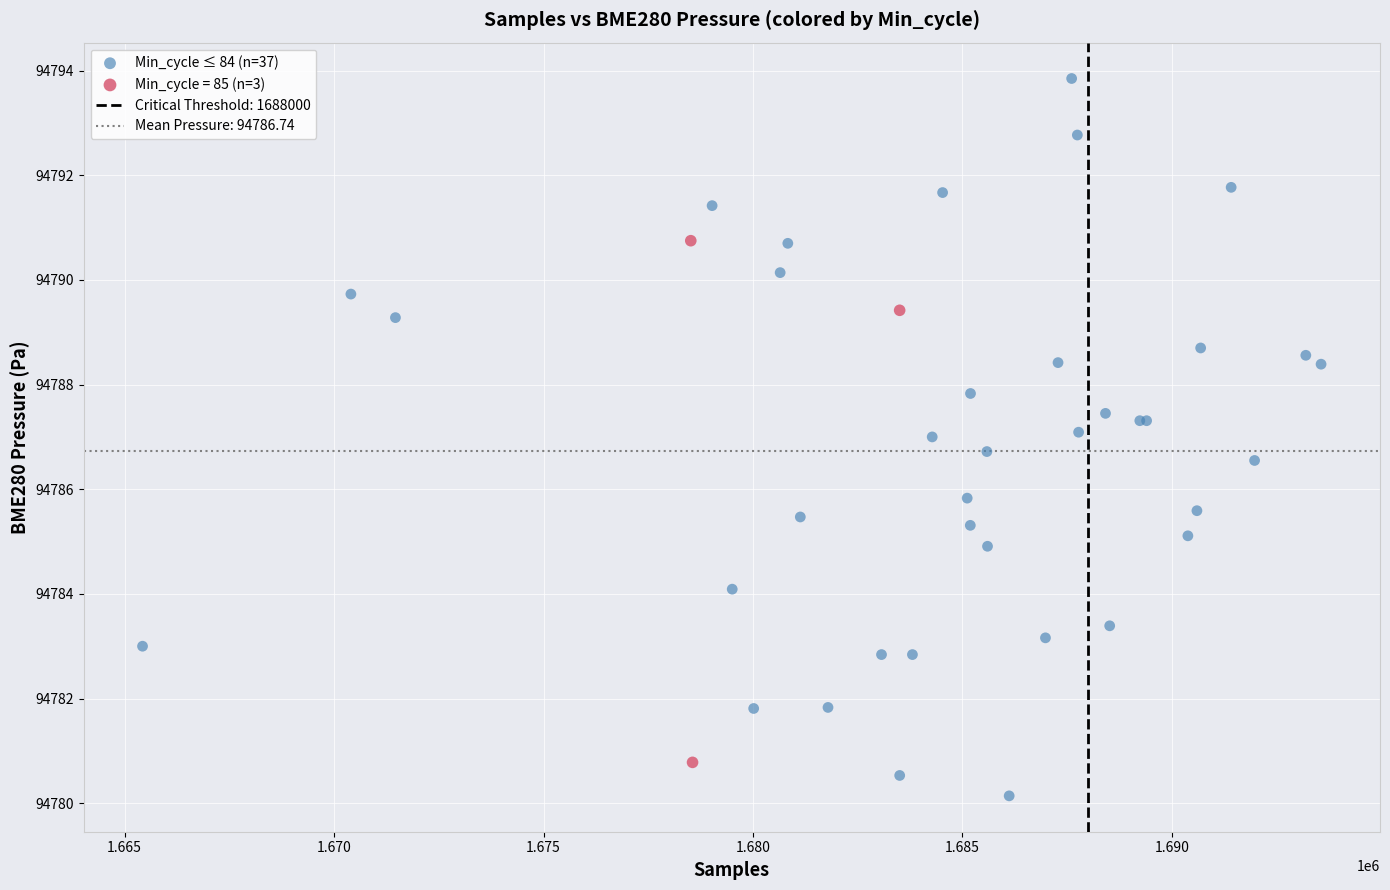

Which series has the largest Y range (max minus min)?

Min_cycle ≤ 84 (n=37)